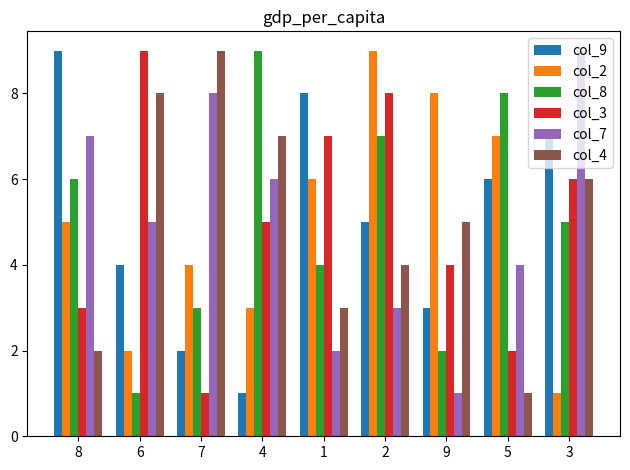

At how many categories does at least one series exceed 4?

9